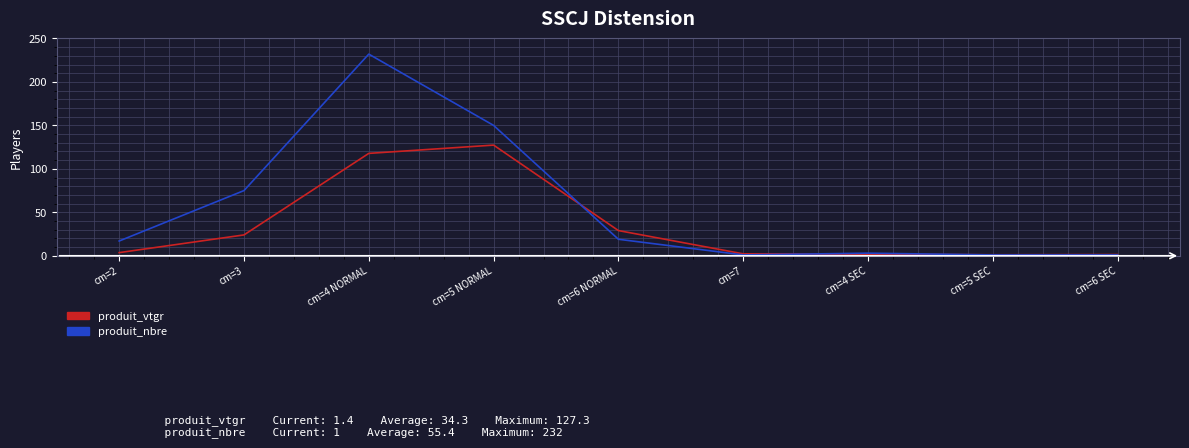

Which category has the highest value in the produit_nbre series?

cm=4 NORMAL